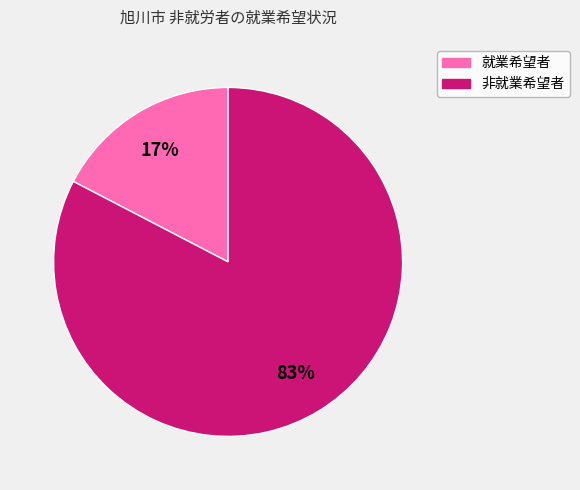

What is the smallest slice in the pie chart?

就業希望者